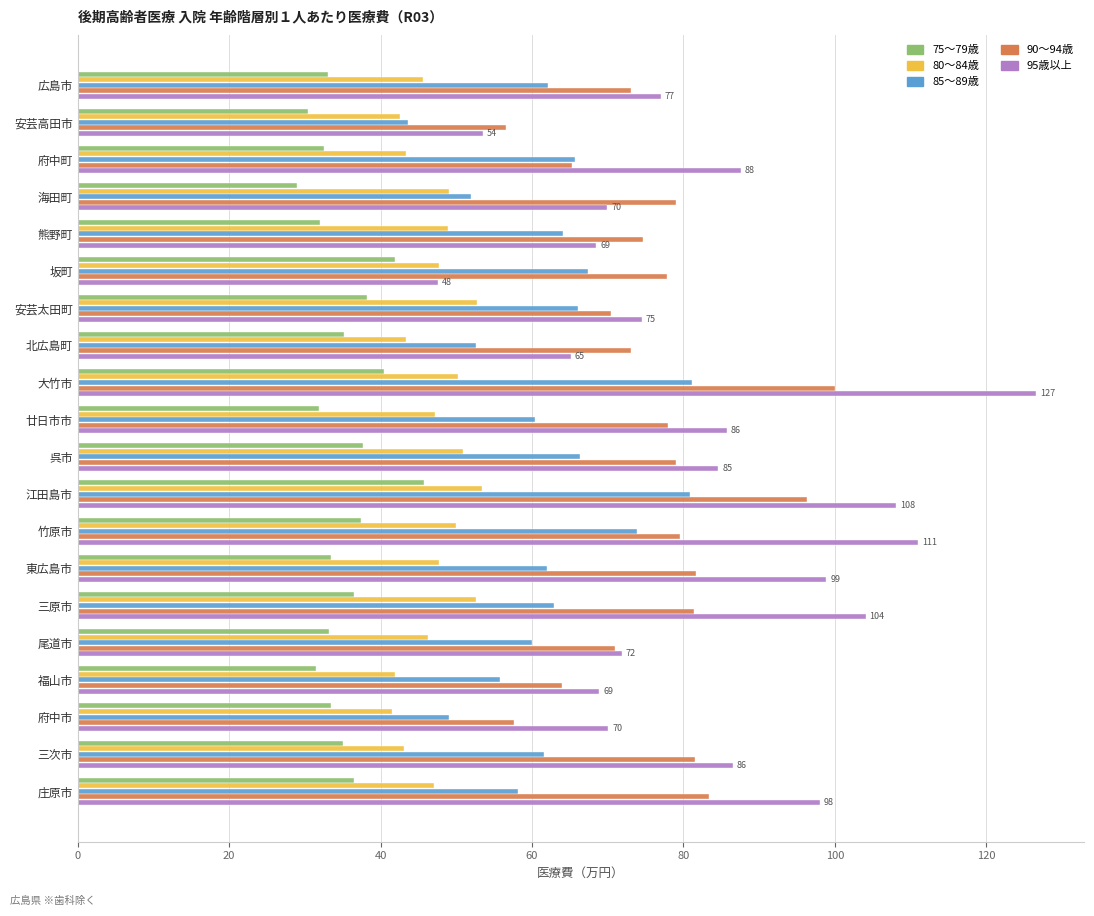

How many series are shown in this chart?

5